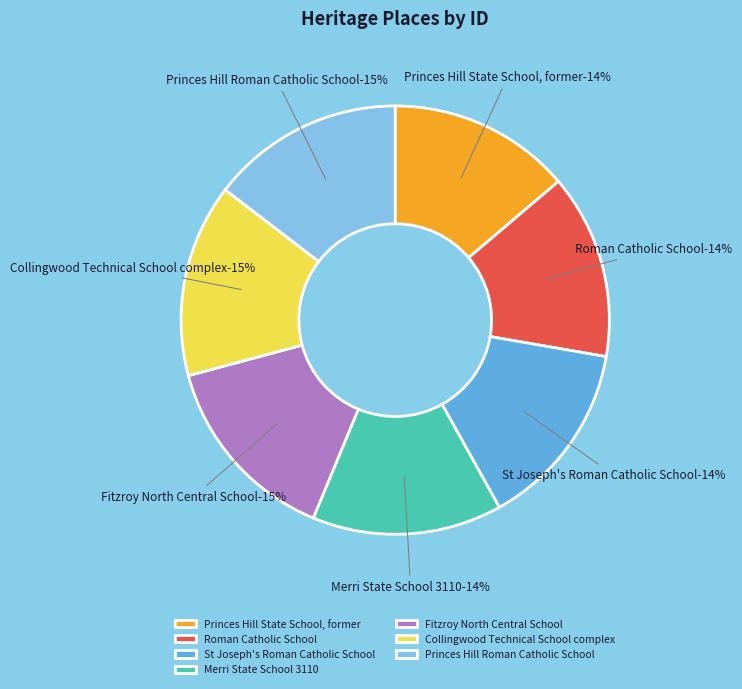

Between Princes Hill Roman Catholic School and St Joseph's Roman Catholic School, which is larger?

Princes Hill Roman Catholic School